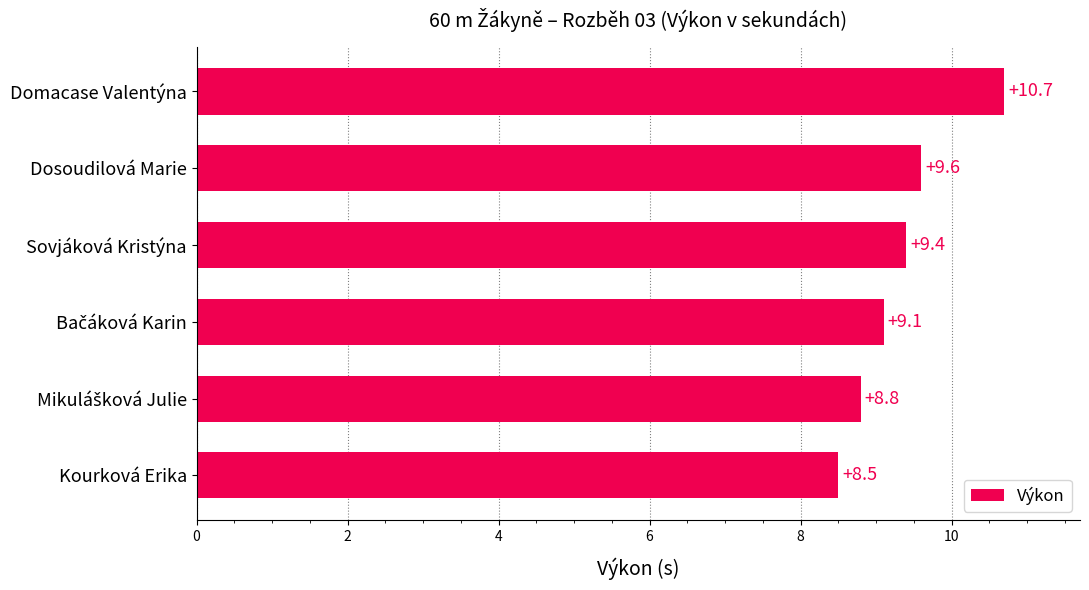

How many distinct data groups are displayed?

1